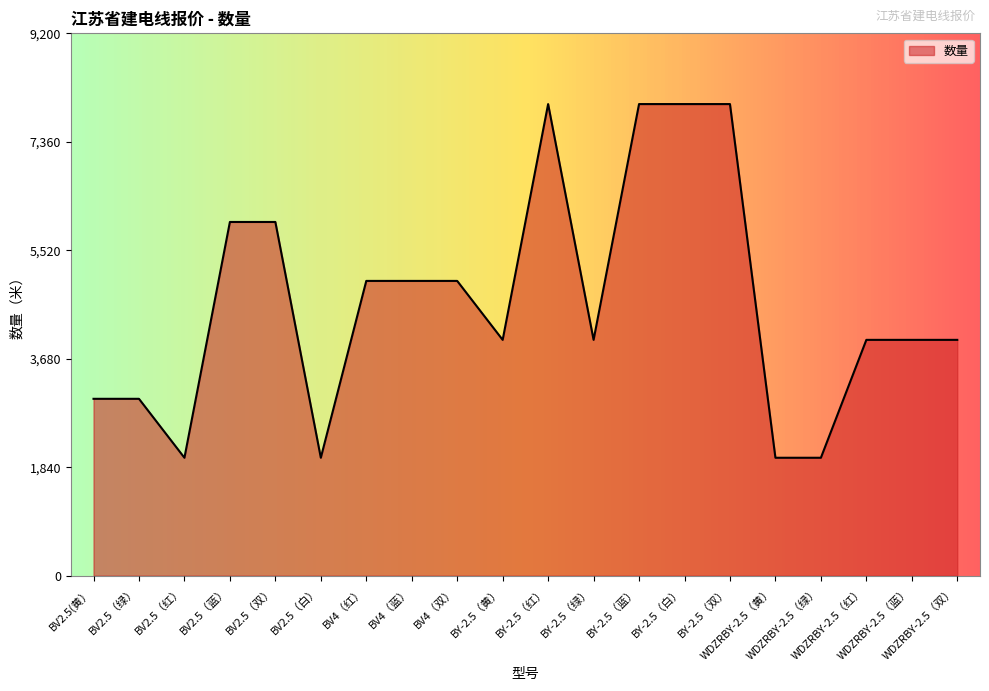

What is the difference between the maximum and minimum values?

6000